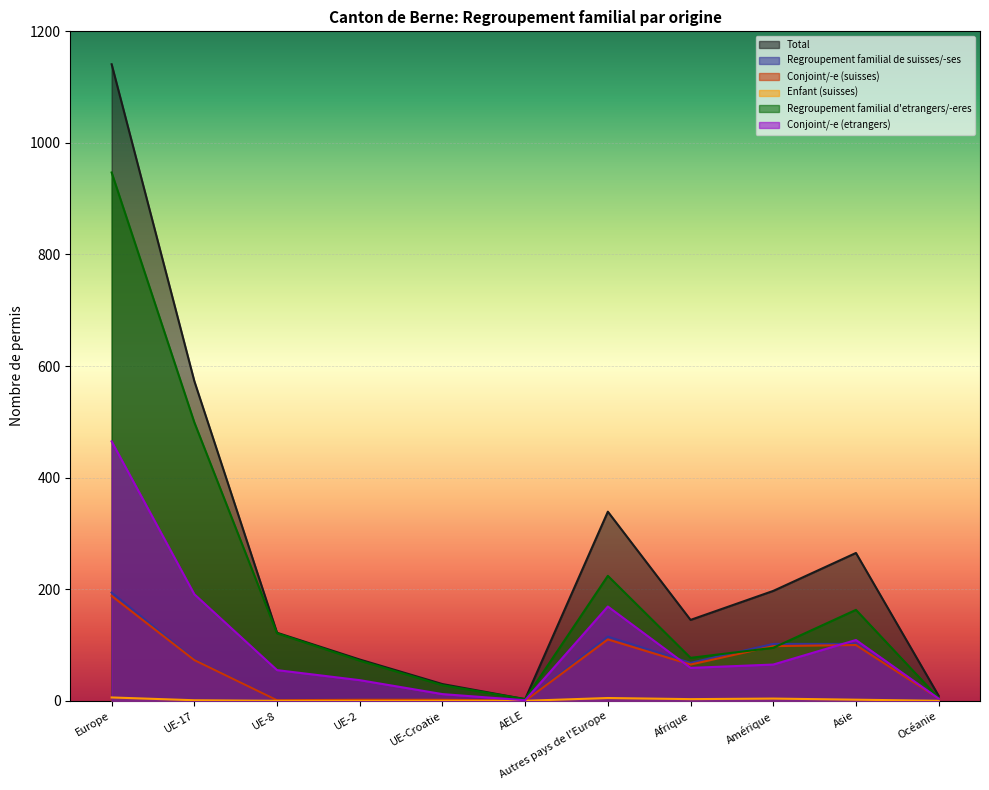

Is it true that Conjoint/-e (suisses) equals 0 at AELE?

True